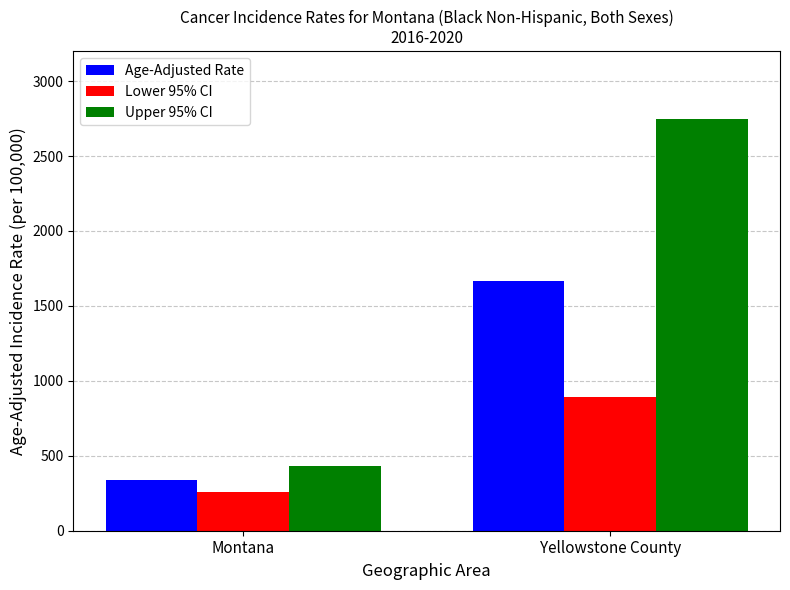

What is the difference between the Upper 95% CI values at Yellowstone County and Montana?

2314.8